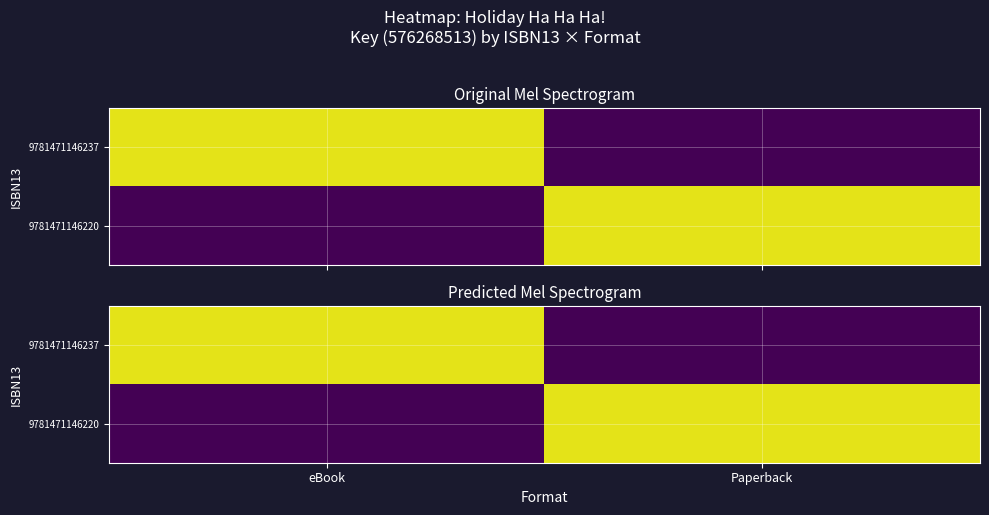

What is the maximum value shown in the chart?

576268513